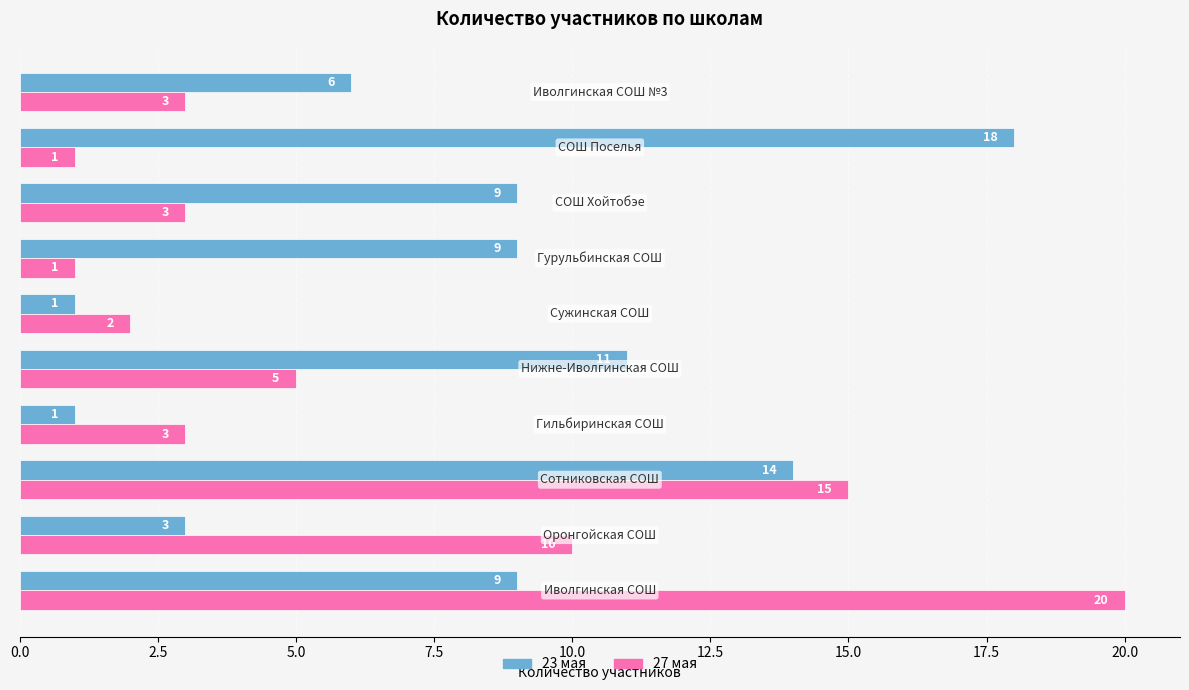

Which series has the largest total across all categories?

23 мая